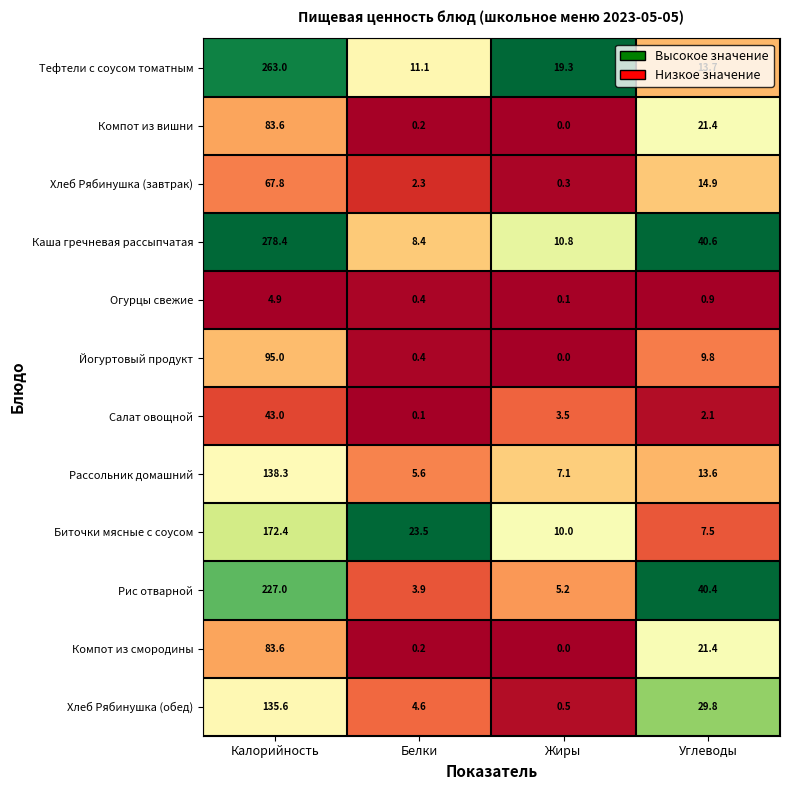

Between Белки and Углеводы, which series saw the biggest shift?

Рис отварной